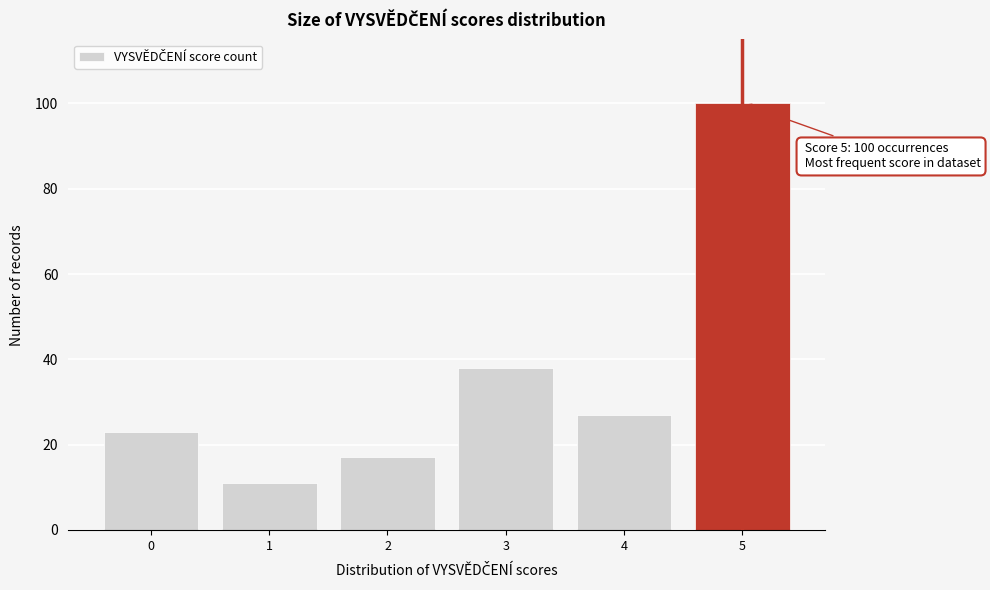

Reading right to left, transcribe all the data shown in this chart.

5=100	4=27	3=38	2=17	1=11	0=23